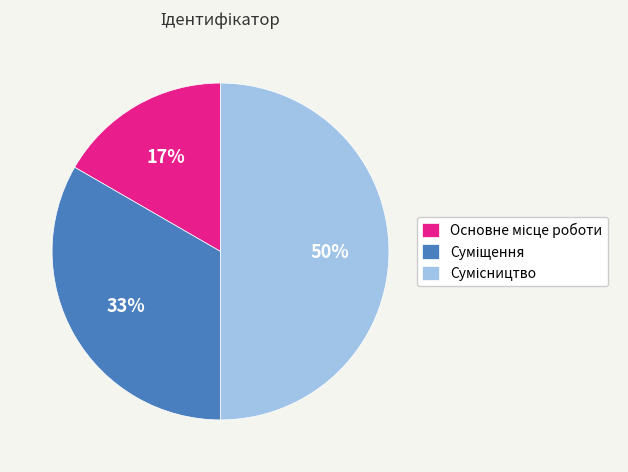

To the nearest percent, what is the difference between the largest and smallest slice percentages?

33%